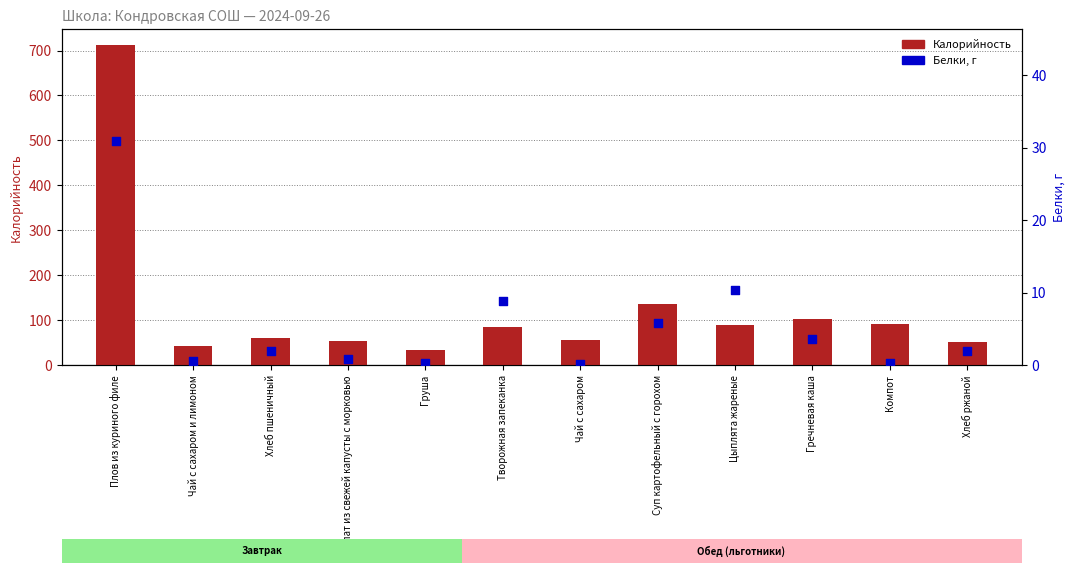

At how many categories does at least one series exceed 197?

1